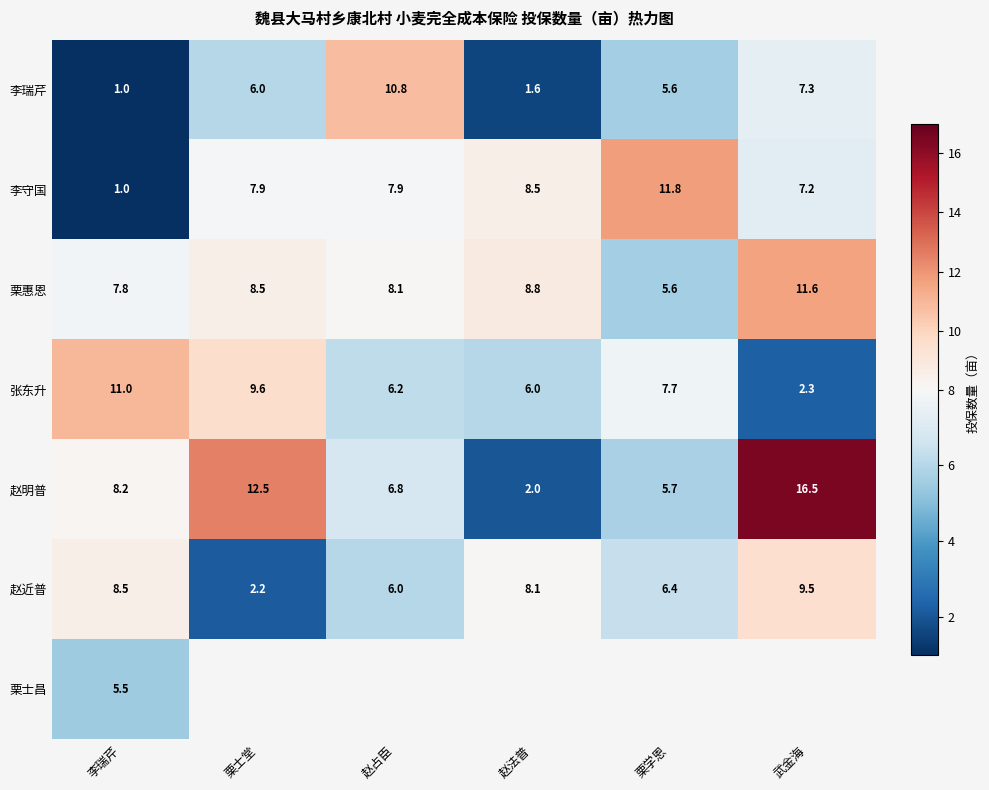

The 栗惠恩 series shows 11.9 at 栗士堂. True or false?

False